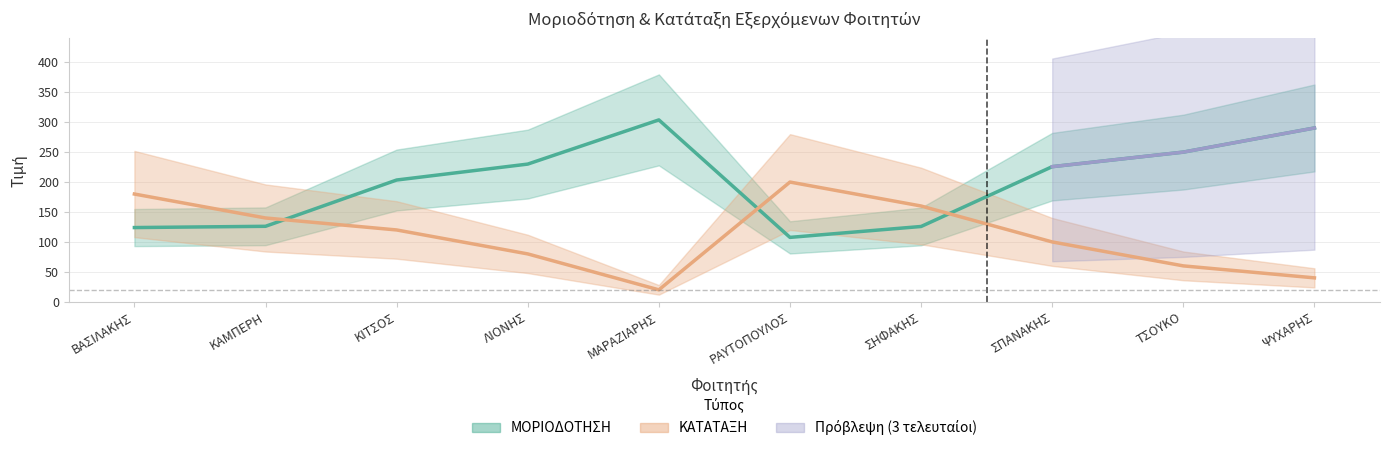

At how many categories does at least one series exceed 48?

10